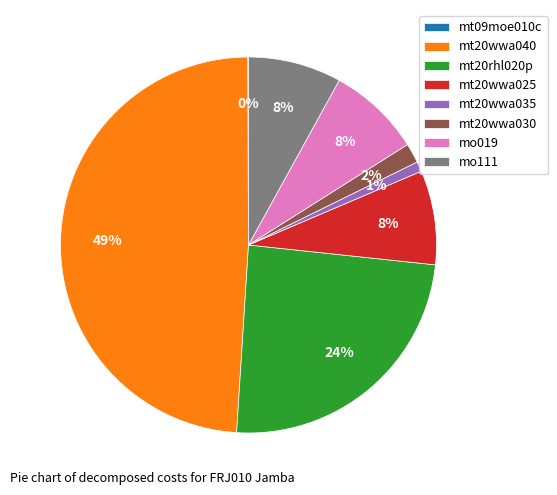

To the nearest percent, what percentage of the pie is mt20wwa030?

2%